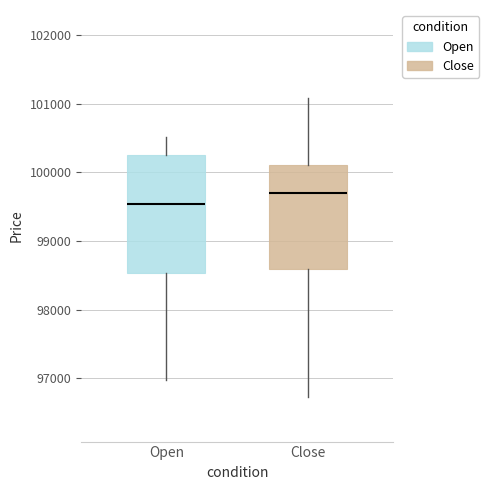

Reading left to right, read every box against the y-axis: the position of its median line, the range the box covers, and the ends of its whiskers. The values are not printed on the chart, so give them approximately, as read against the axis.

Open: median 99500, box 98500 to 100300, whiskers 97000 to 100500
Close: median 99700, box 98600 to 100100, whiskers 96700 to 101100